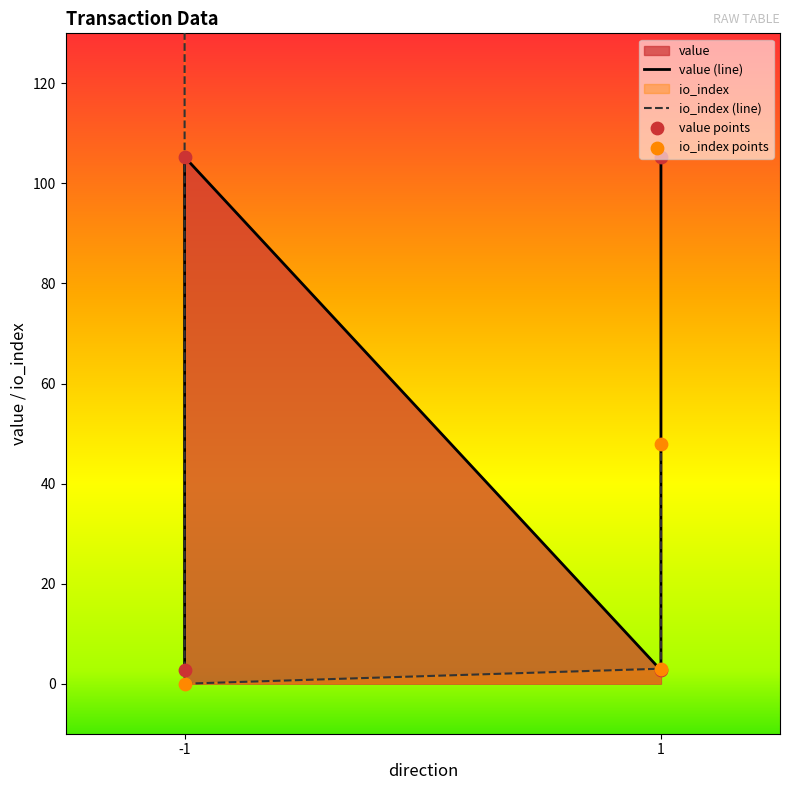

Between -1 and 1, which is larger?

-1